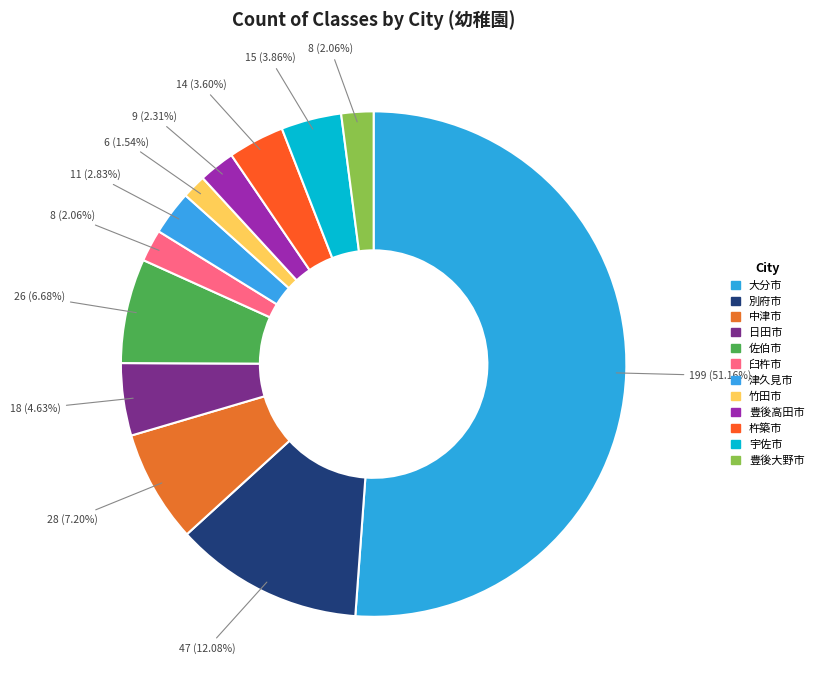

What is the change in value from 大分市 to 豊後大野市?

-191